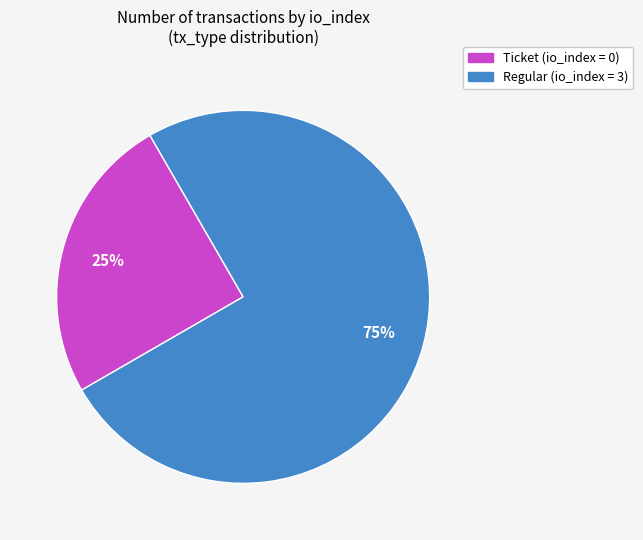

How many slices are in this pie chart?

2